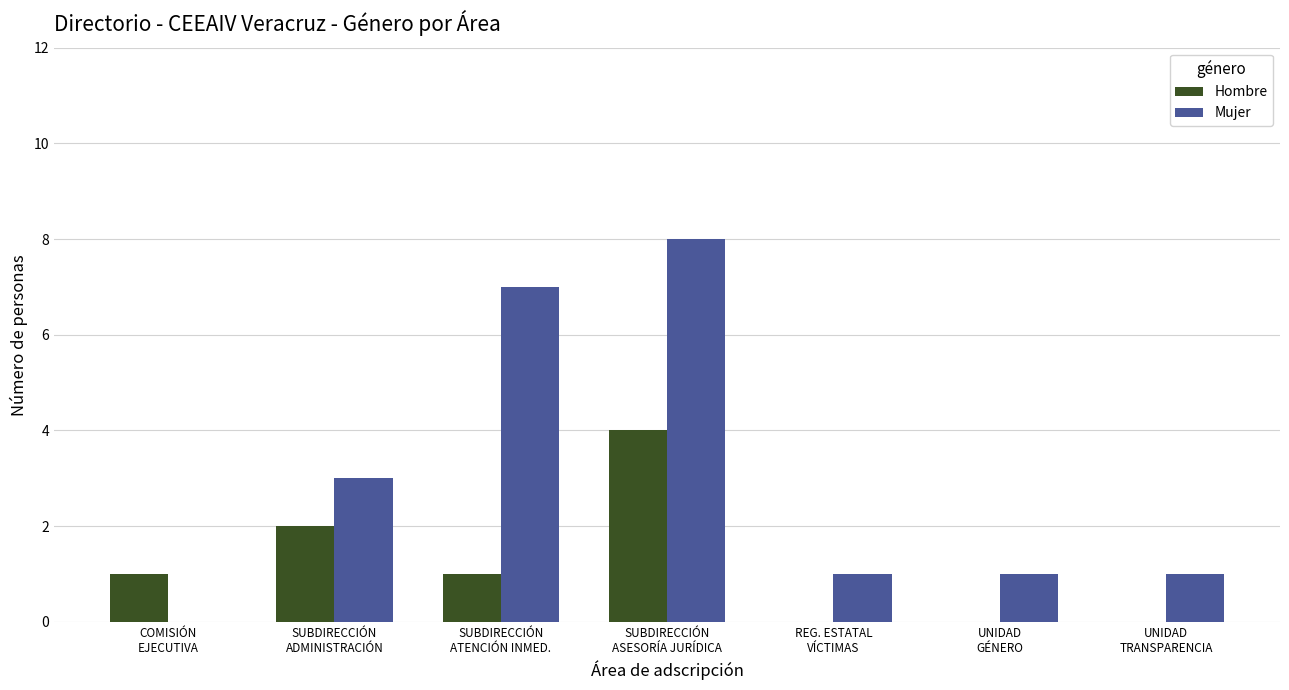

What is the sum of all Hombre values?

8